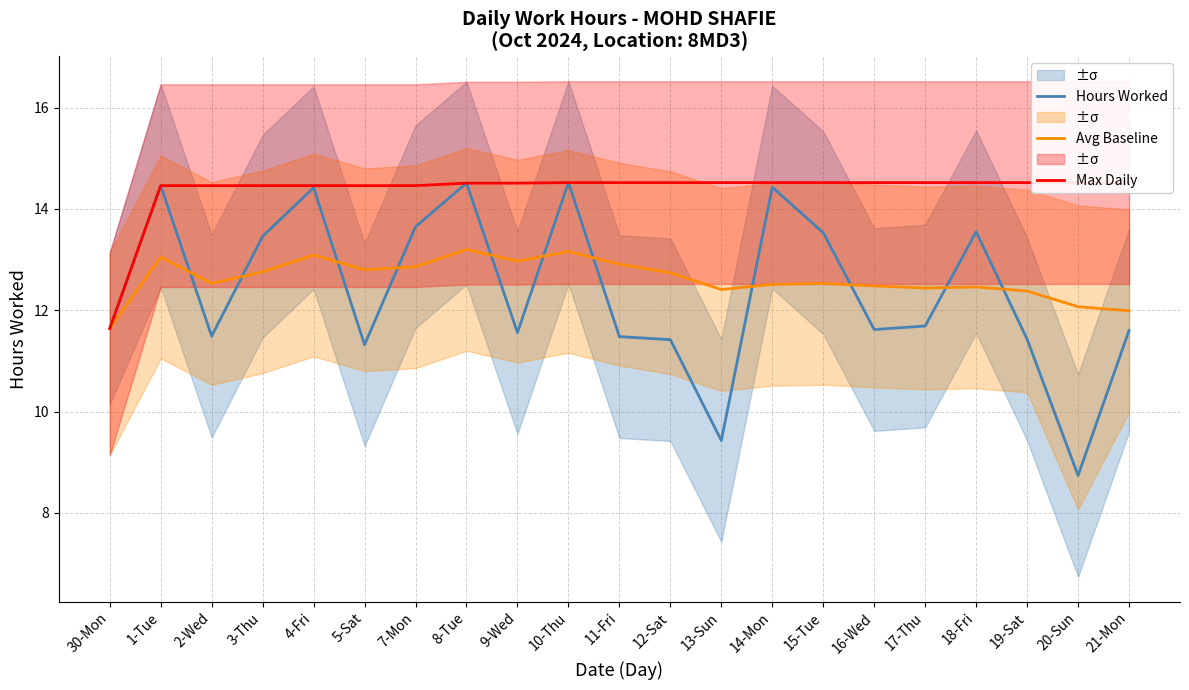

What is the sum of all Avg Baseline values?

265.0